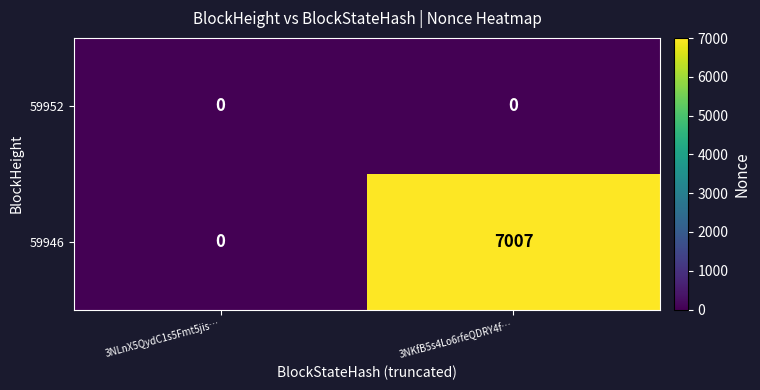

True or false: 59946 has a value of 9192 at 3NKfB5s4Lo6rfeQDRY4f….

False